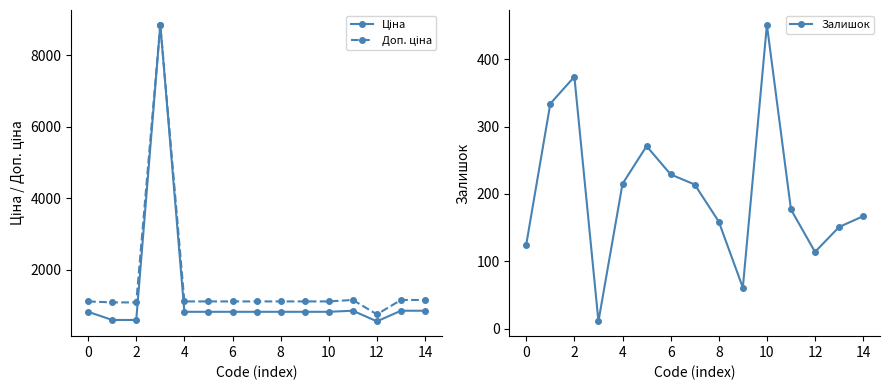

Which series has the largest total across all categories?

Доп. ціна